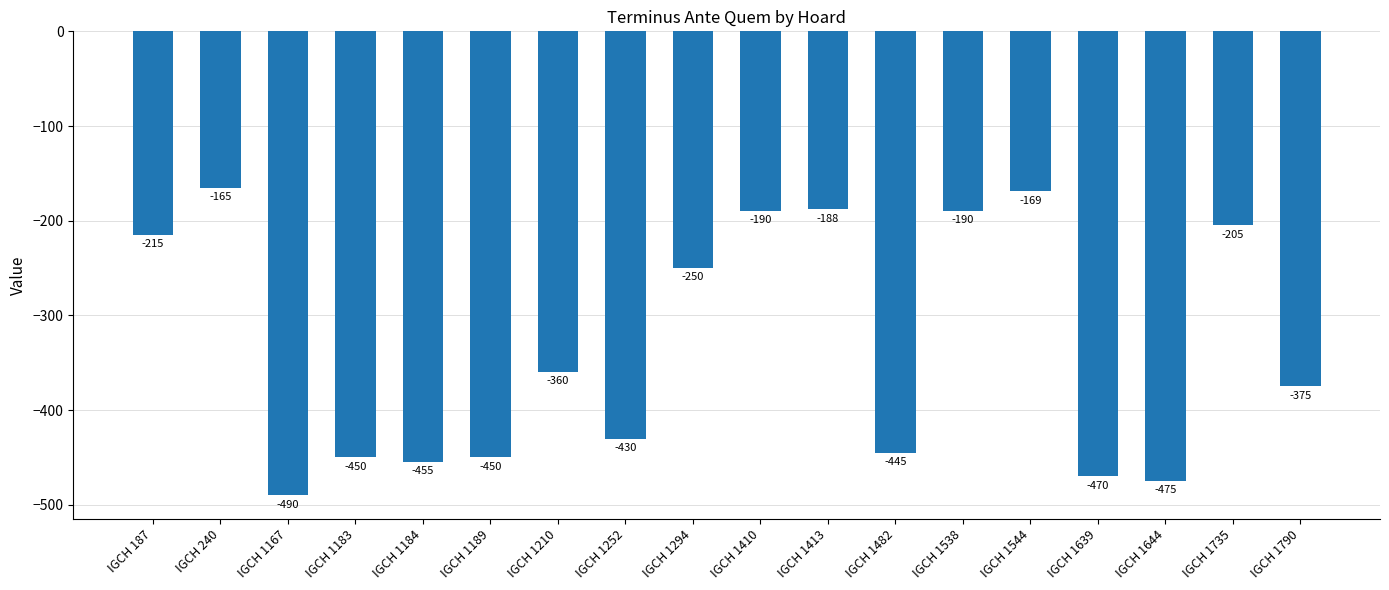

What is the change in value from IGCH 1413 to IGCH 1790?

-187